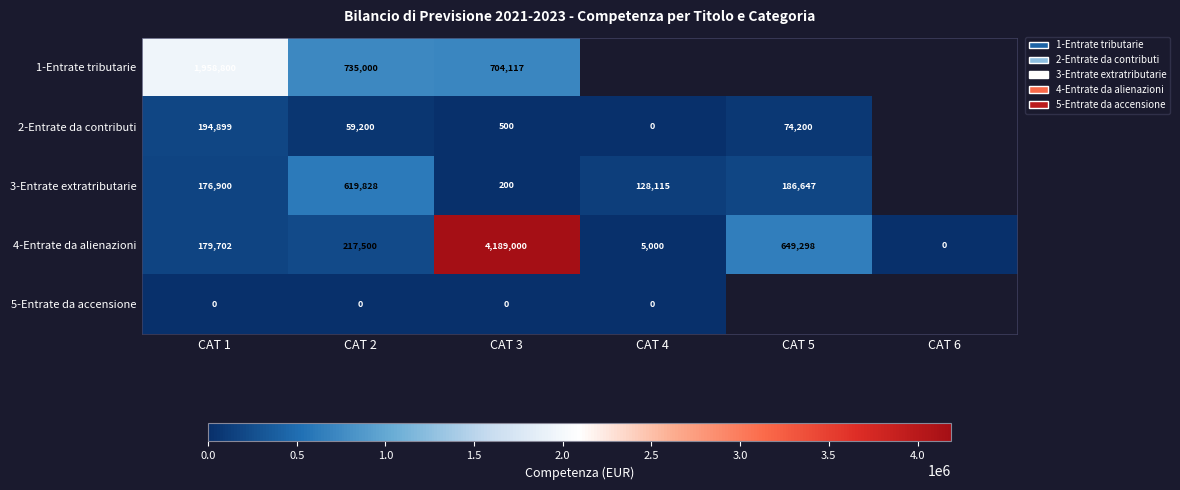

At which category does the chart reach its peak across all series?

CAT 3